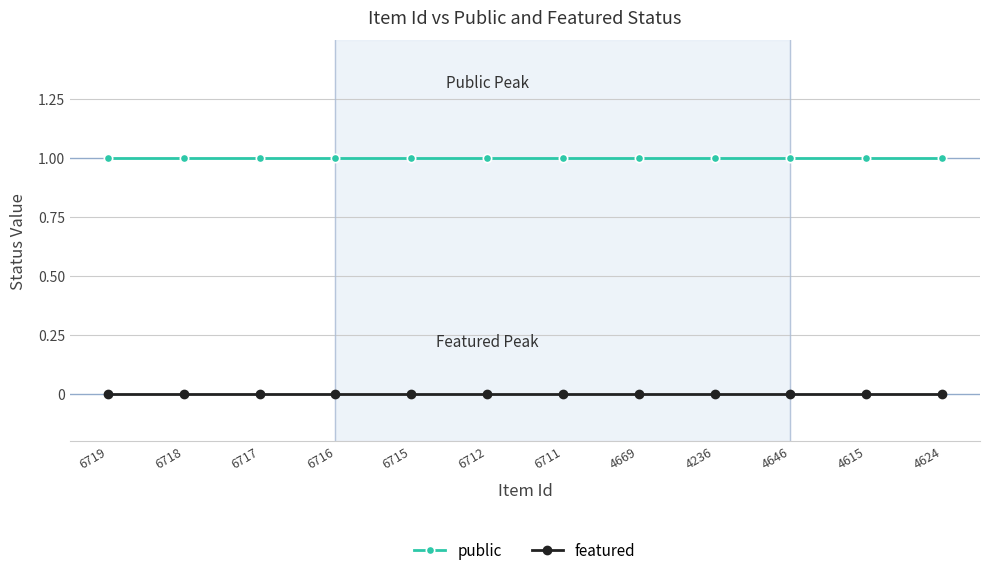

Rank the series by their maximum value, from lowest to highest.

featured, public